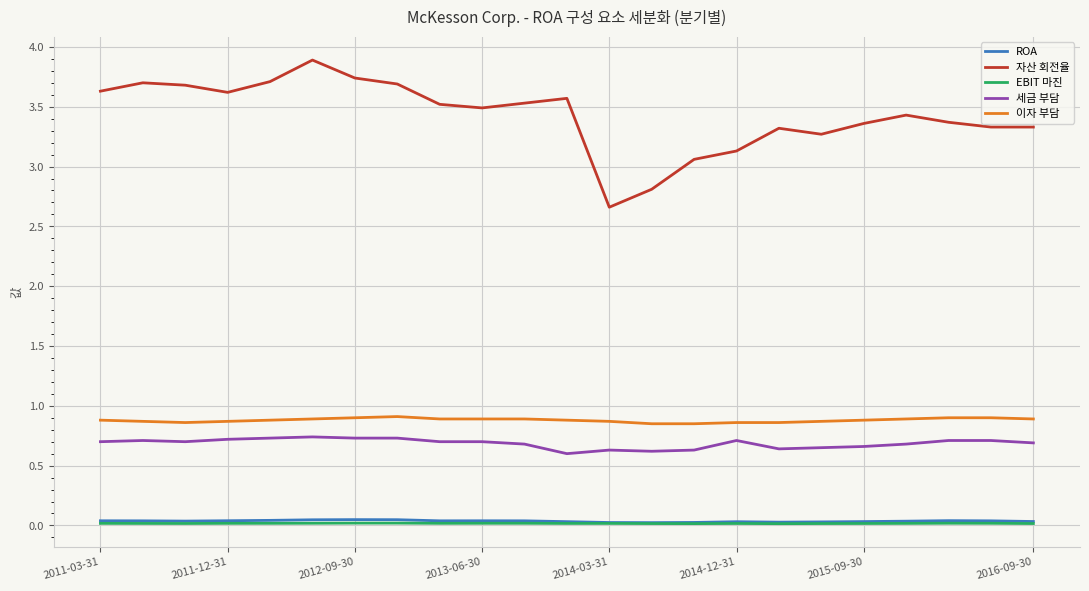

Which series has the widest spread of values?

자산 회전율